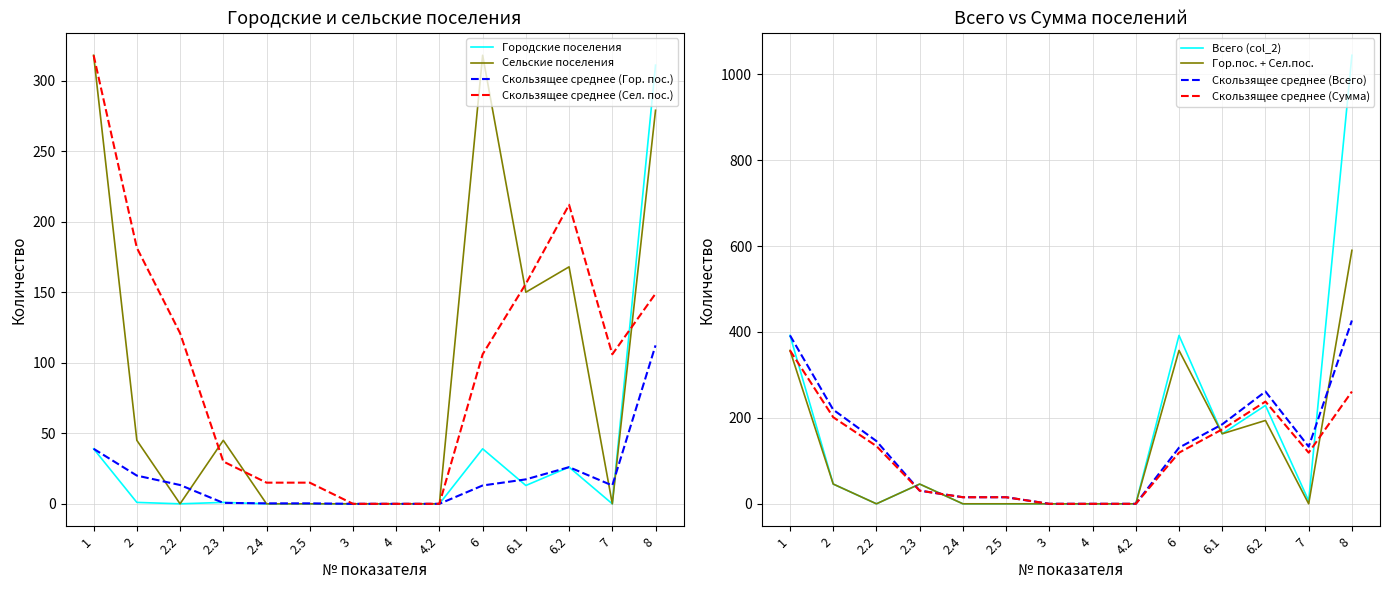

Does the chart have visible grid lines?

Yes